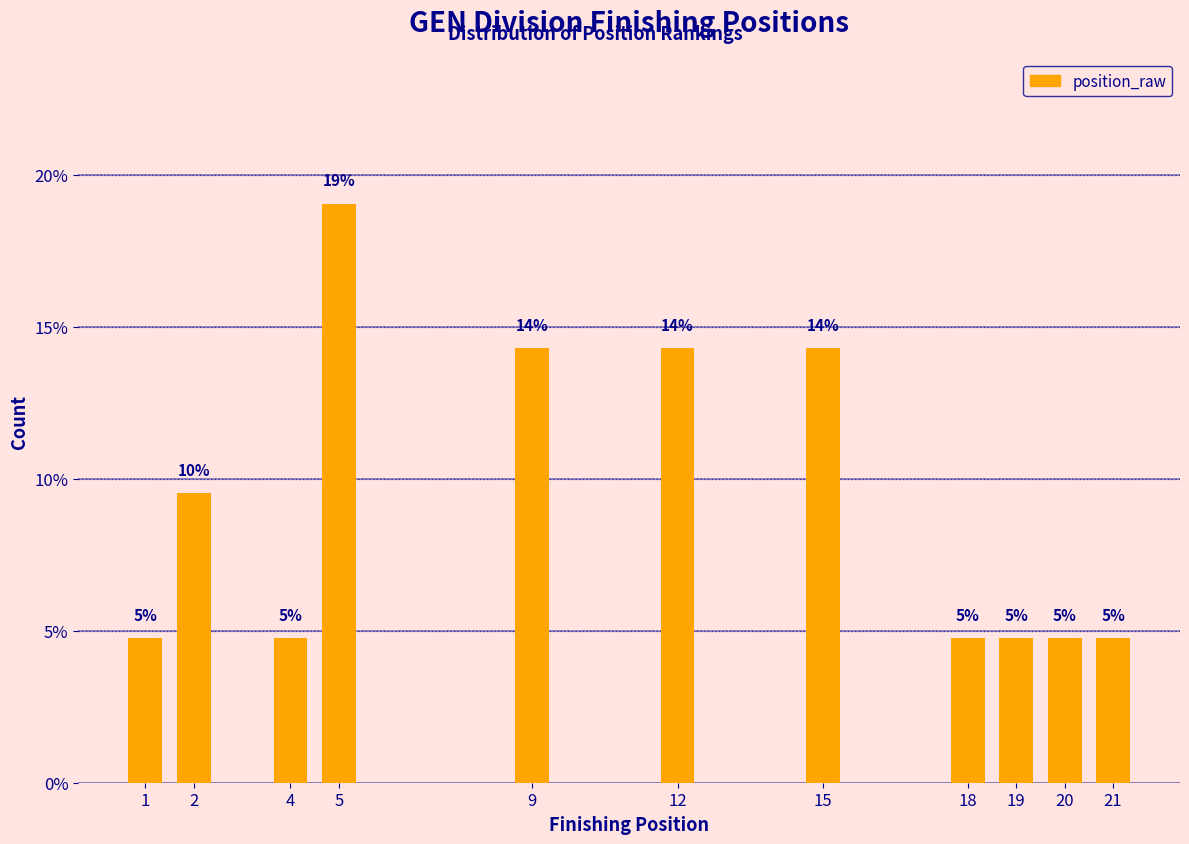

How many bars are there in total?

11